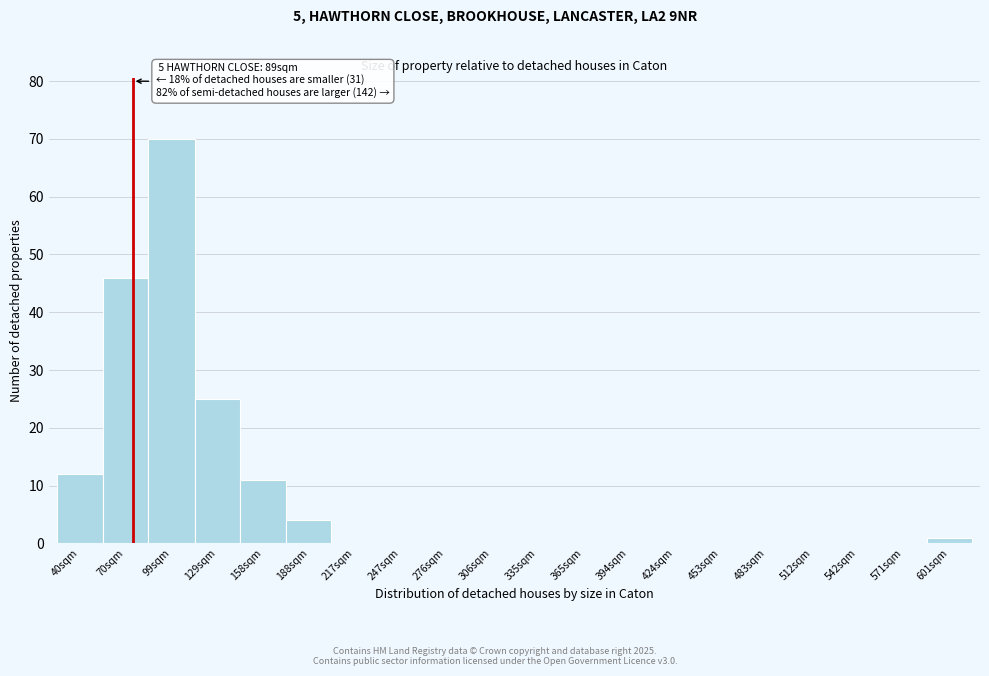

Reading left to right, list all the values displayed in this chart.

40sqm=12	70sqm=46	99sqm=70	129sqm=25	158sqm=11	188sqm=4	217sqm=0	247sqm=0	276sqm=0	306sqm=0	335sqm=0	365sqm=0	394sqm=0	424sqm=0	453sqm=0	483sqm=0	512sqm=0	542sqm=0	571sqm=0	601sqm=1